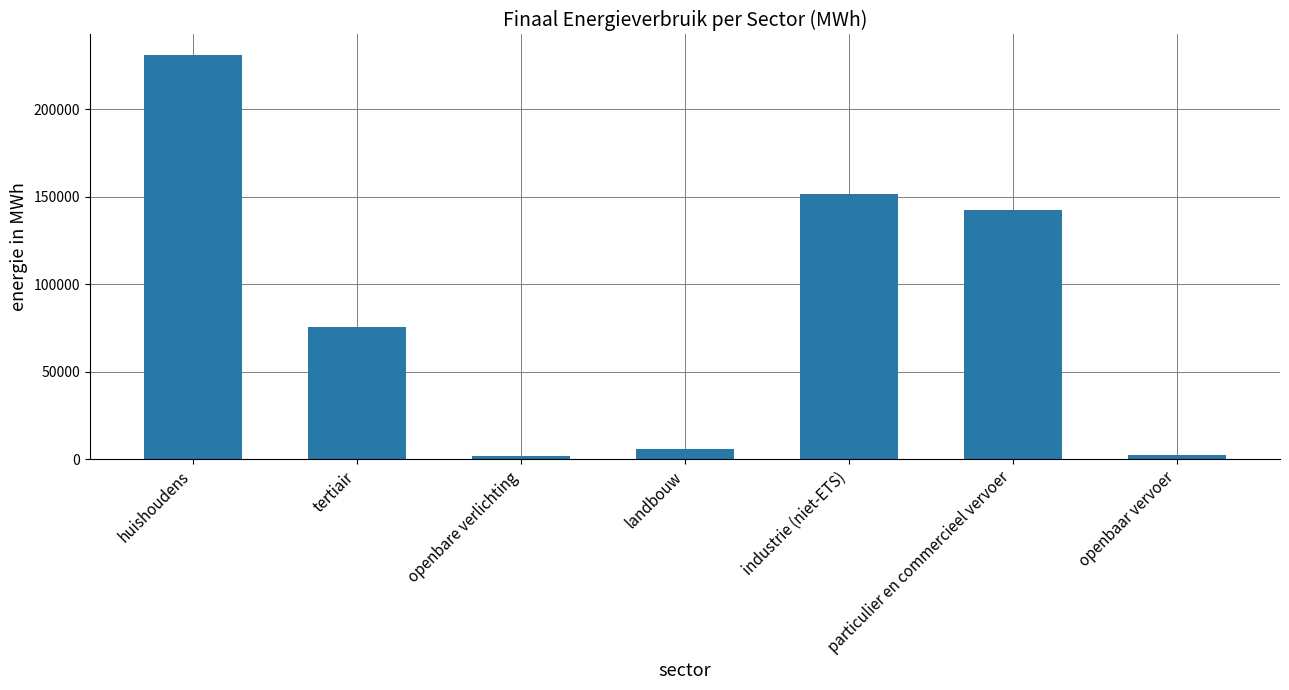

How many data points are above 75858?

4